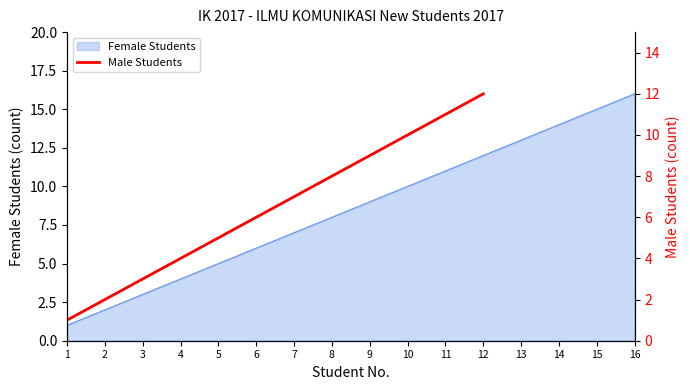

Rank the categories by Female Students value from lowest to highest.

1, 2, 3, 4, 5, 6, 7, 8, 9, 10, 11, 12, 13, 14, 15, 16